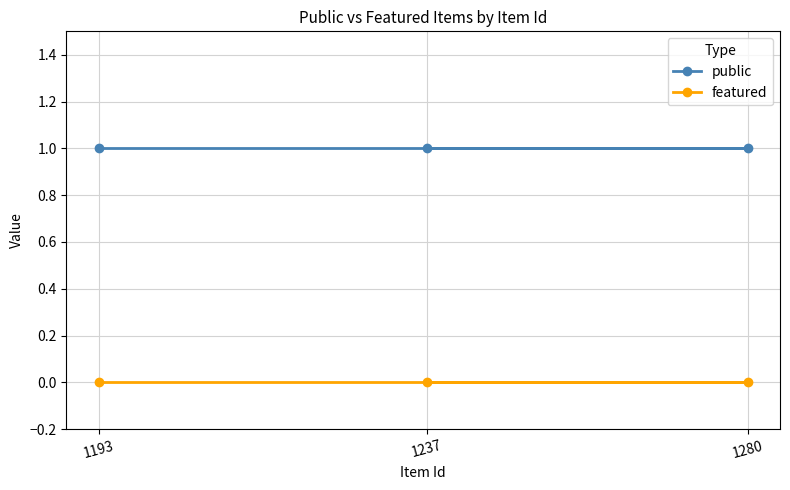

At 1280, list the series in order from smallest to largest.

featured, public